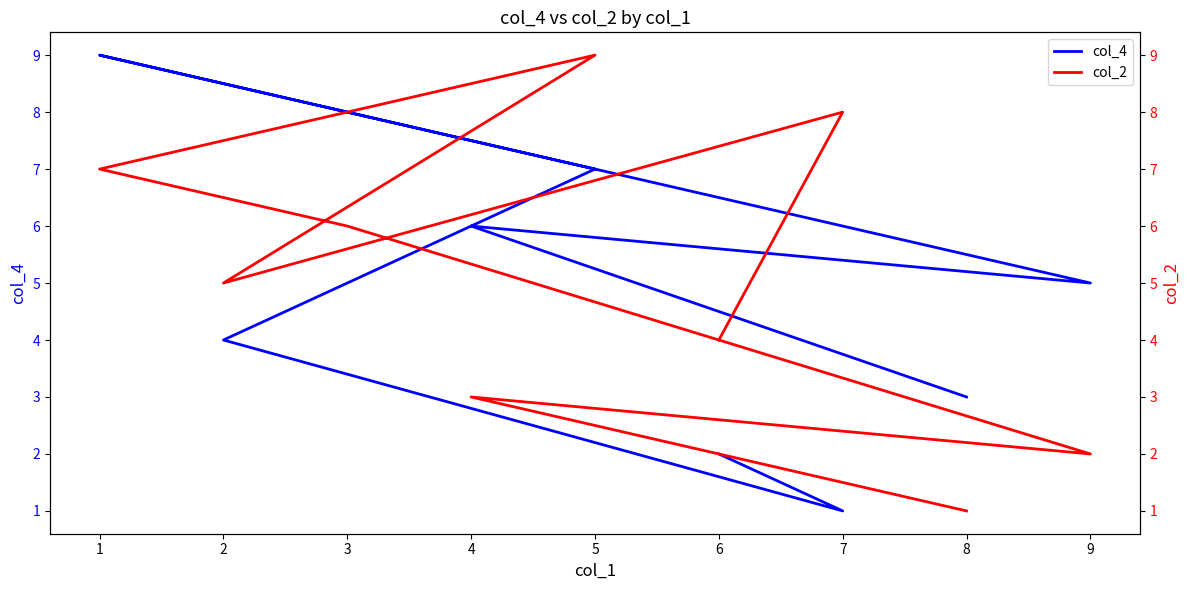

What is the sum of all col_4 values?

45